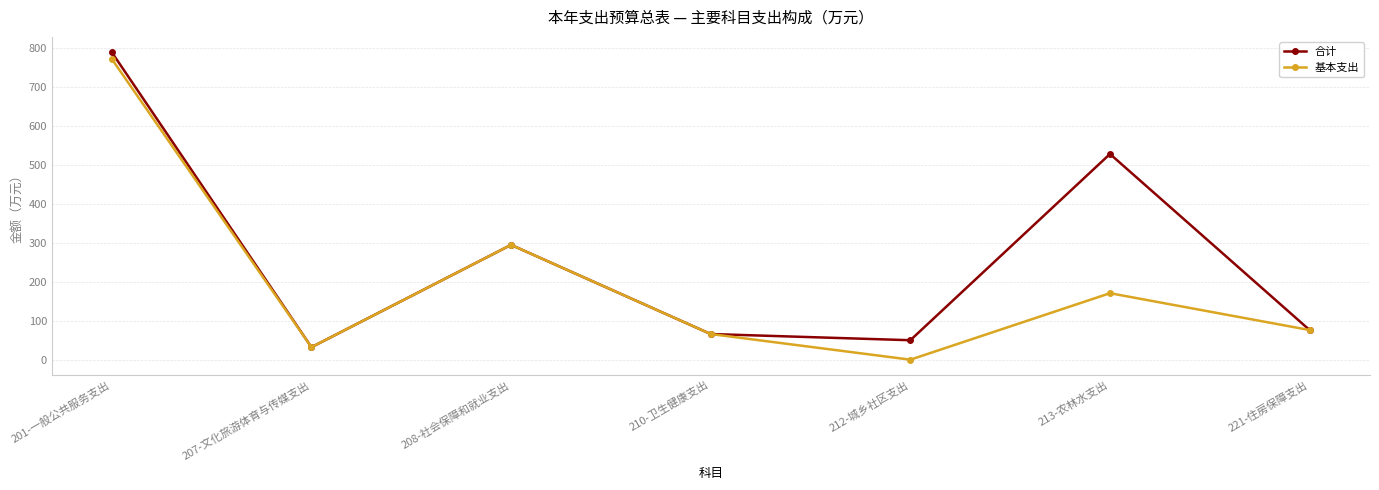

At which category does 基本支出 reach its first local valley?

207-文化旅游体育与传媒支出